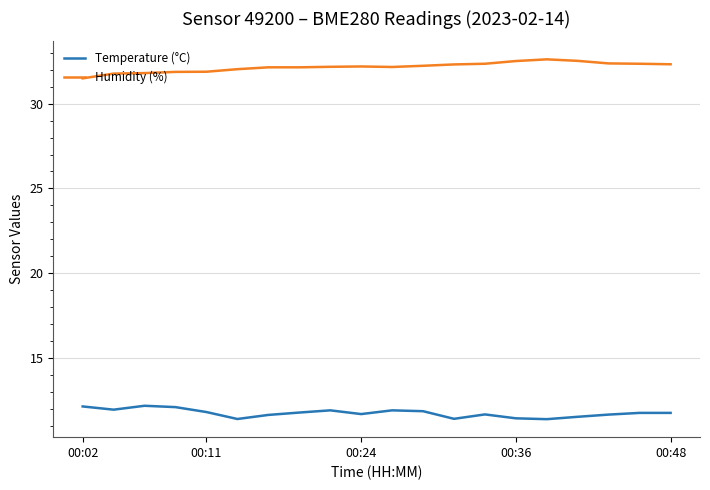

True or false: Temperature (°C) and Humidity (%) cross at least once.

False